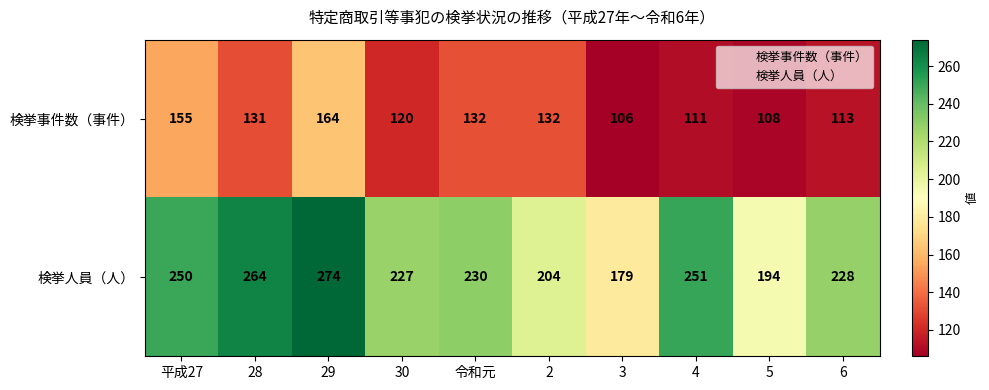

Reading left to right, what are all the values shown in this chart?

検挙事件数（事件）: 155	131	164	120	132	132	106	111	108	113
検挙人員（人）: 250	264	274	227	230	204	179	251	194	228